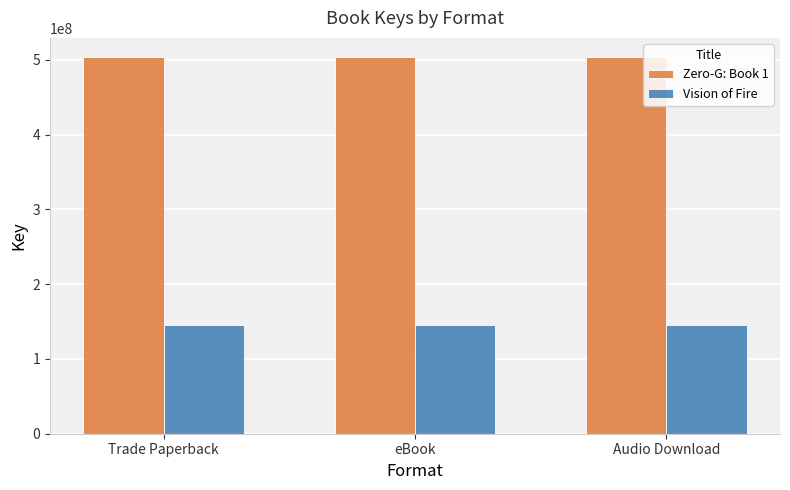

What is the spread (max minus min) of values at eBook?

358224163